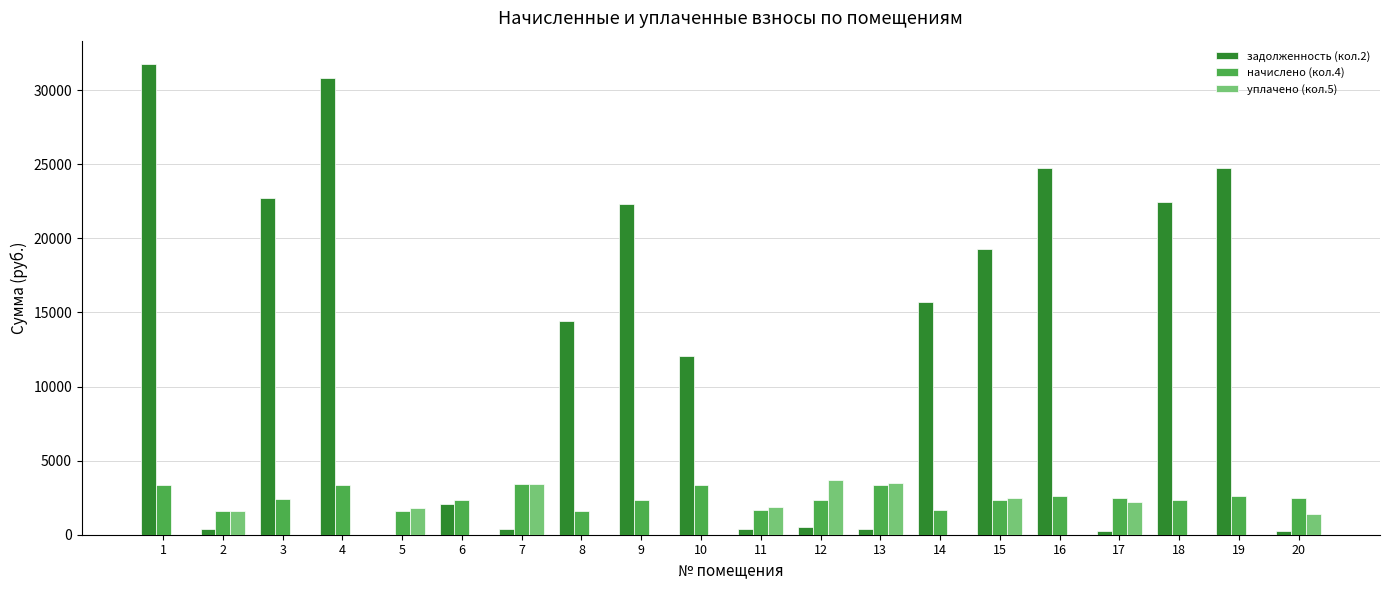

What is the greatest value displayed?

31745.3